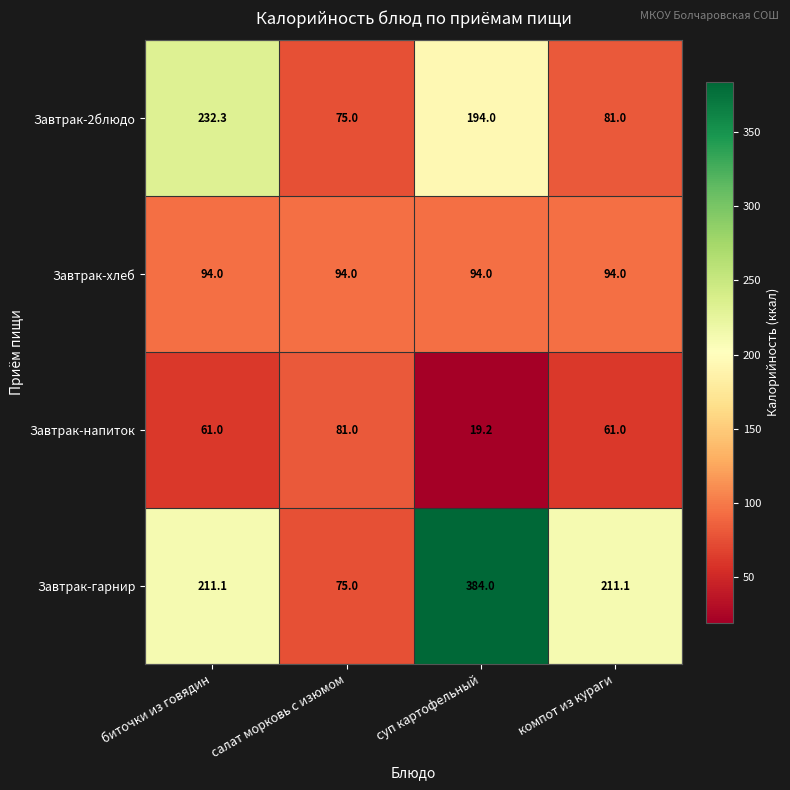

Between биточки из говядин and компот из кураги, which series saw the biggest shift?

Завтрак-2блюдо